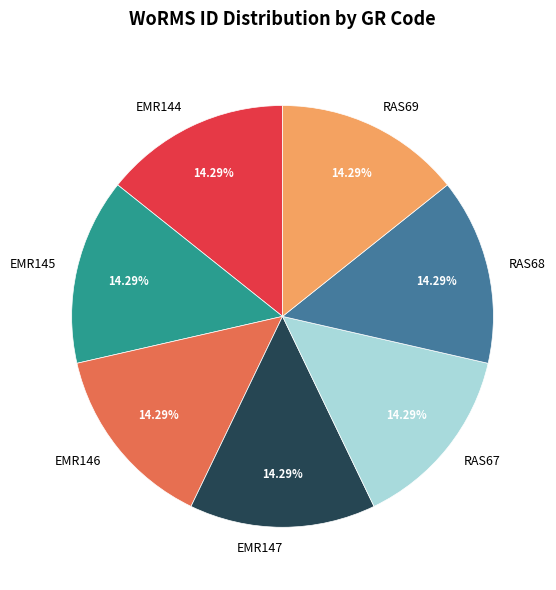

What percentage is the RAS67 slice, to the nearest percent?

14%